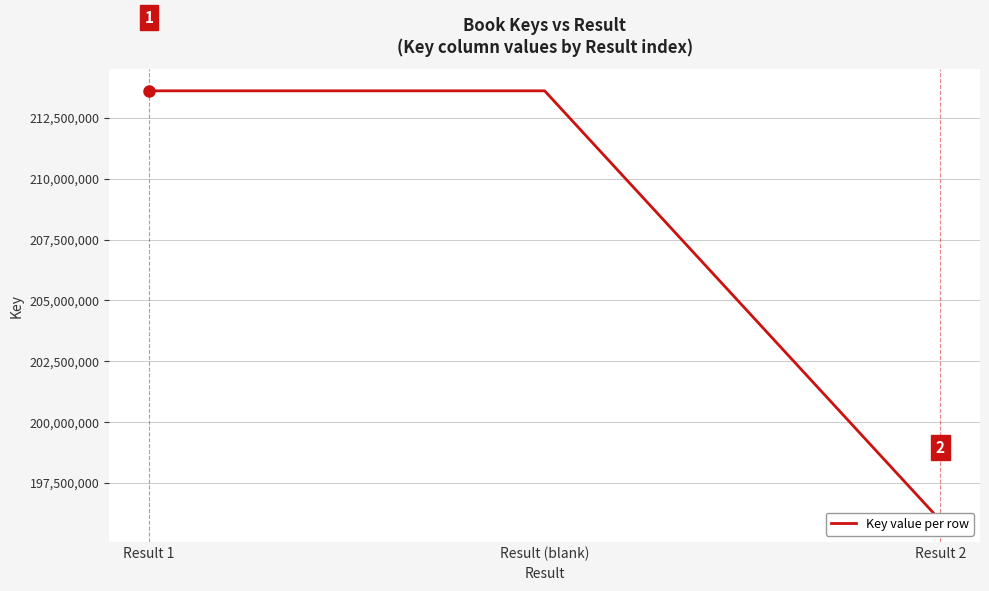

How many lines are shown in the chart?

1